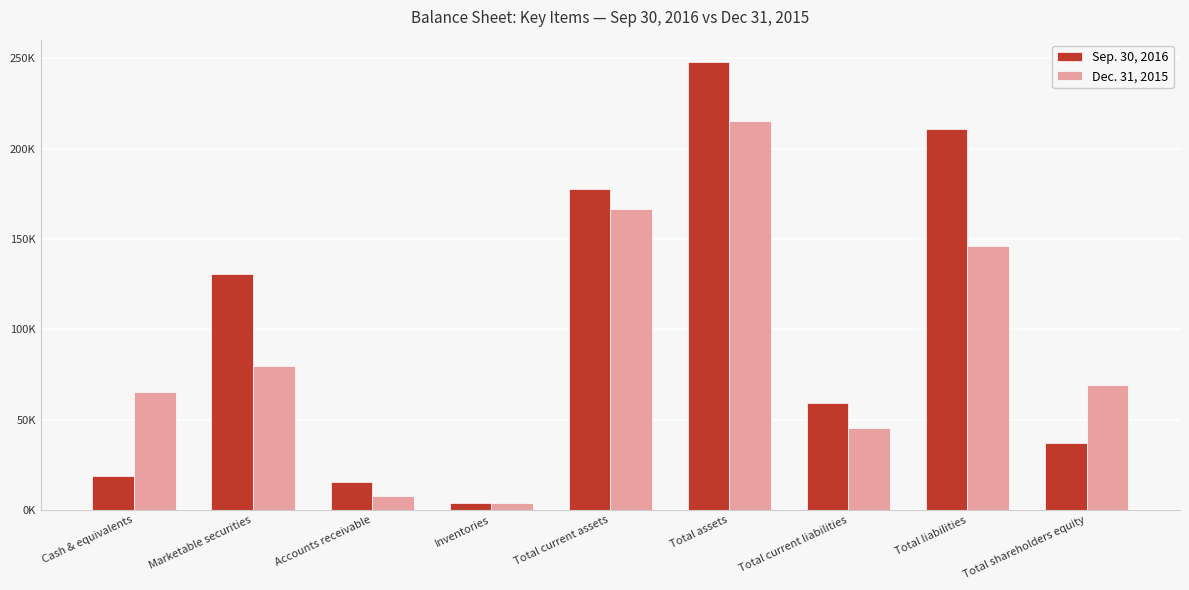

What are all the series names shown in the legend?

Sep. 30, 2016, Dec. 31, 2015